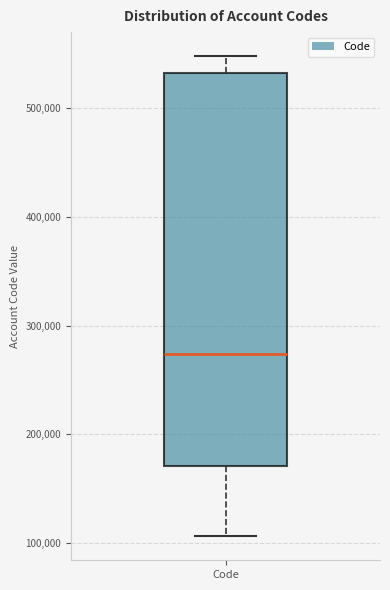

Read this box plot against the y-axis: the position of the median line, the range covered by the box, and the ends of both whiskers. The values are not printed on the chart, so give them approximately, as read against the axis.

median 270000, box 170000 to 530000, whiskers 110000 to 550000